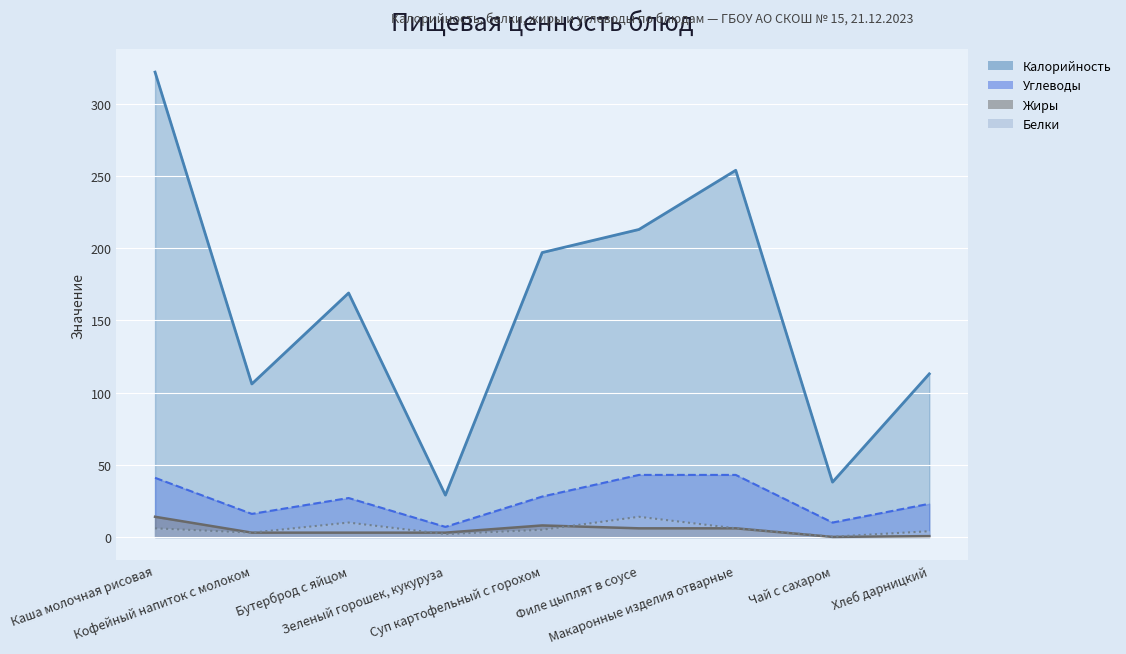

Is it true that Калорийность equals 169.0 at Бутерброд с яйцом?

True